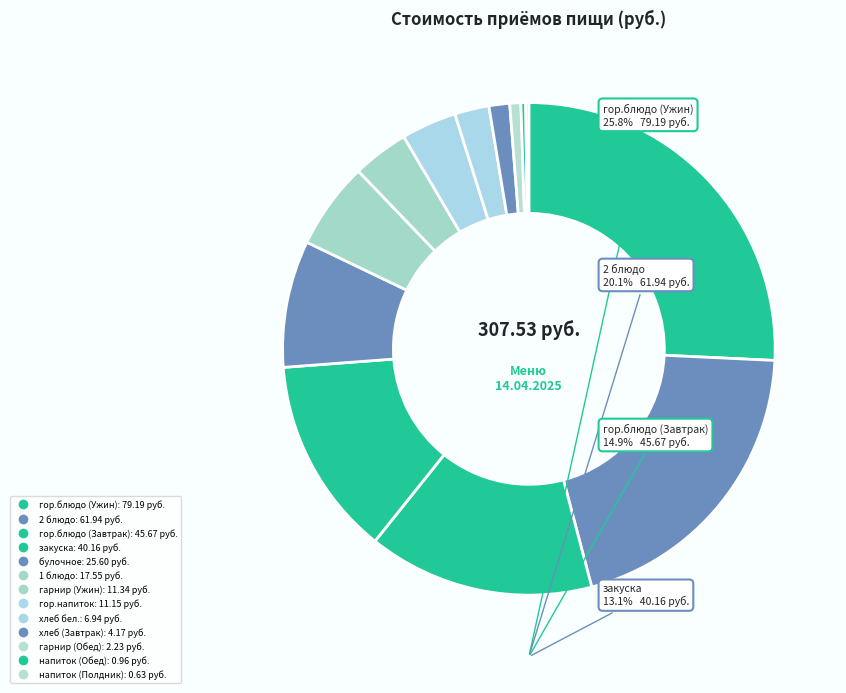

To the nearest percent, what is the difference between the largest and smallest slice percentages?

26%